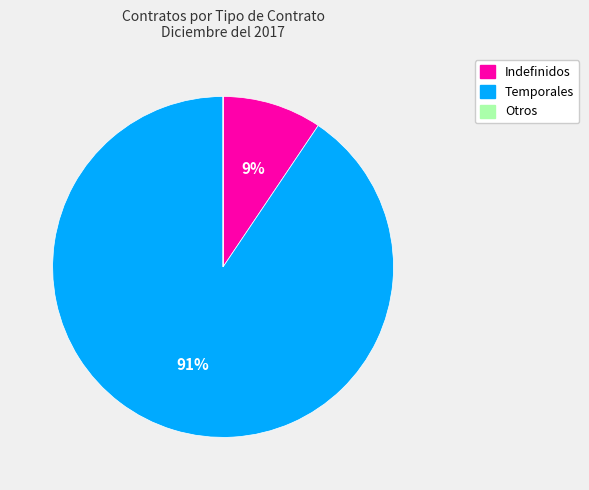

Which category has the biggest portion of the pie?

Temporales